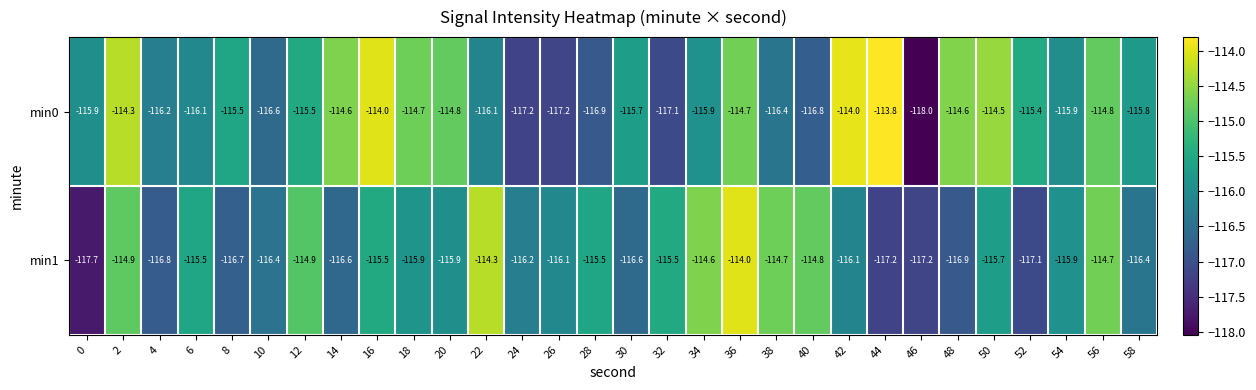

At 48, list the series in order from smallest to largest.

min1, min0